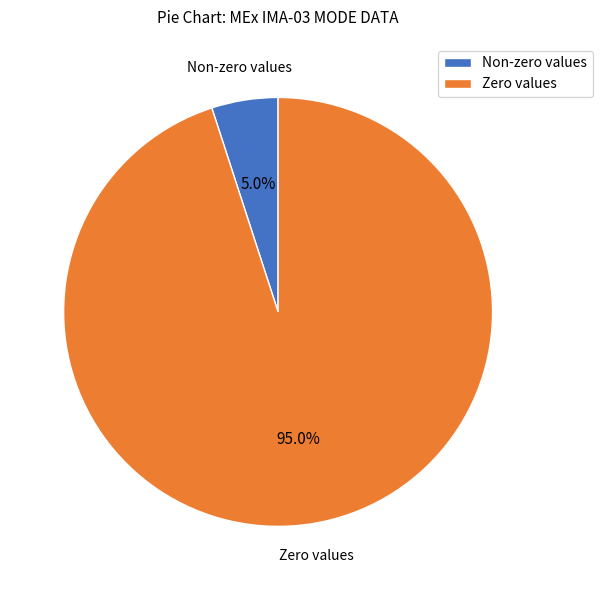

How many segments does this pie chart have?

2